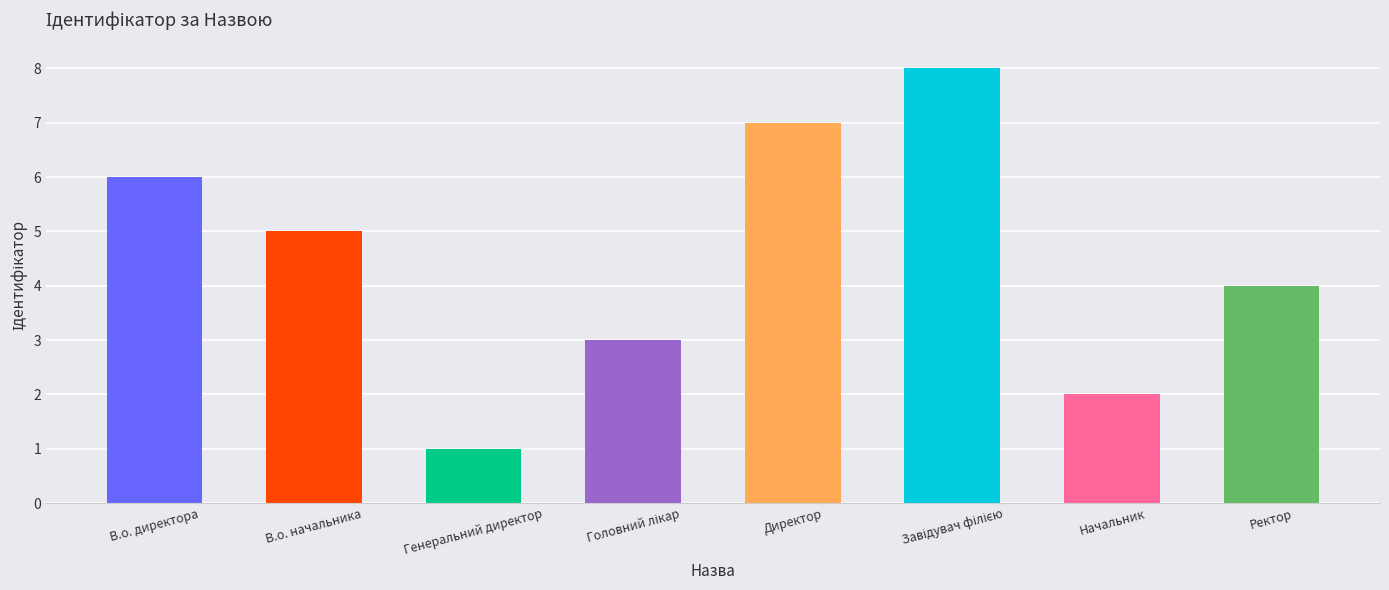

What is the value of the 3rd bar from the left?

1